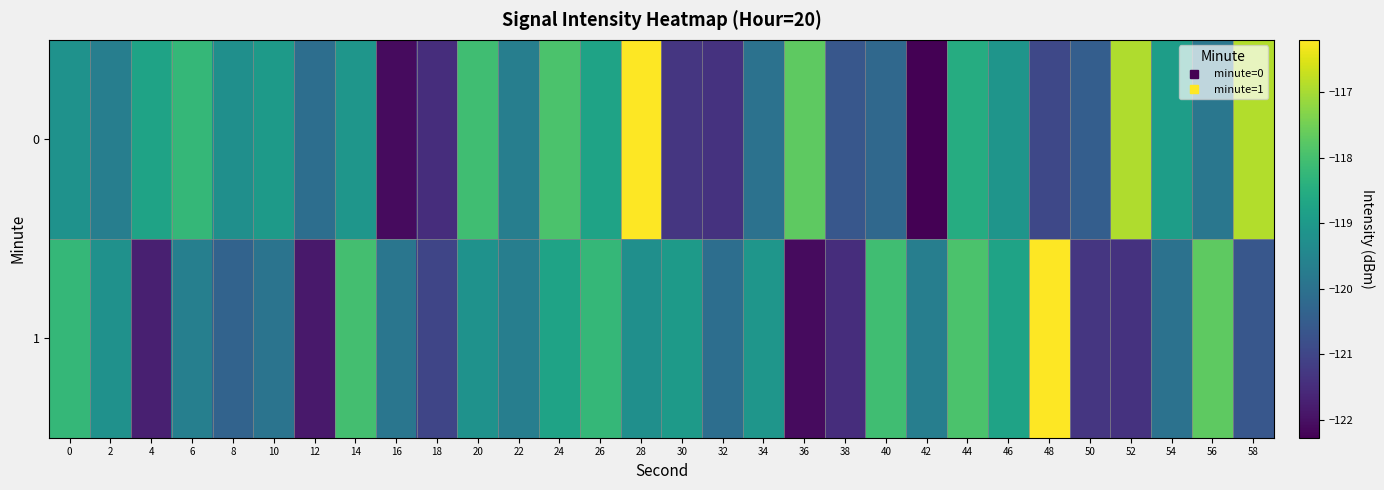

At which category is the sum across all series the highest?

28